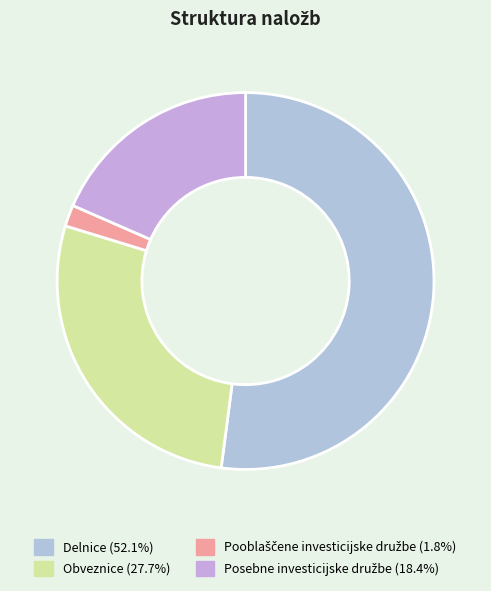

Count the number of slices in the pie.

4